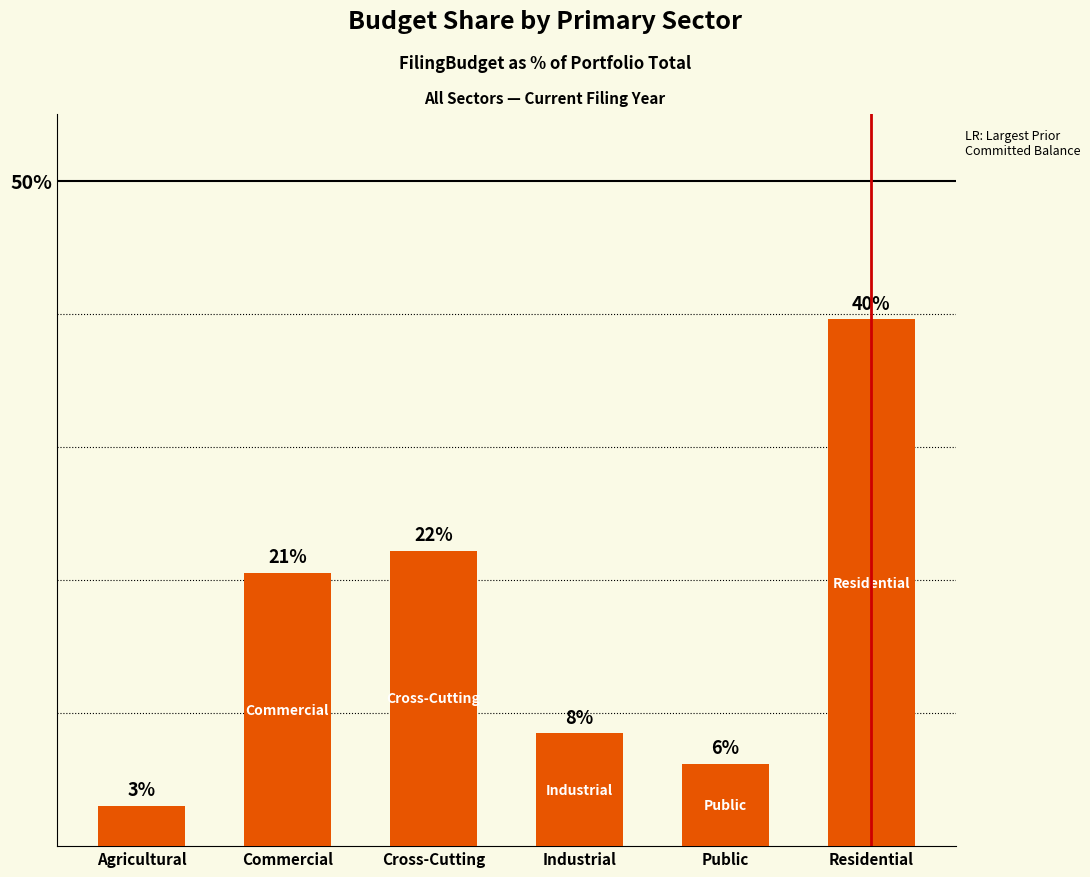

Are the bars horizontal?

No